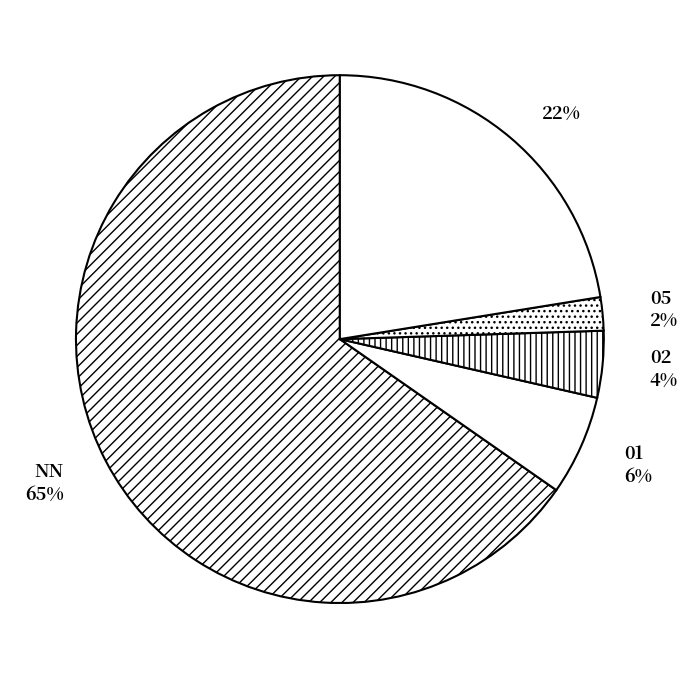

Count the number of slices in the pie.

5